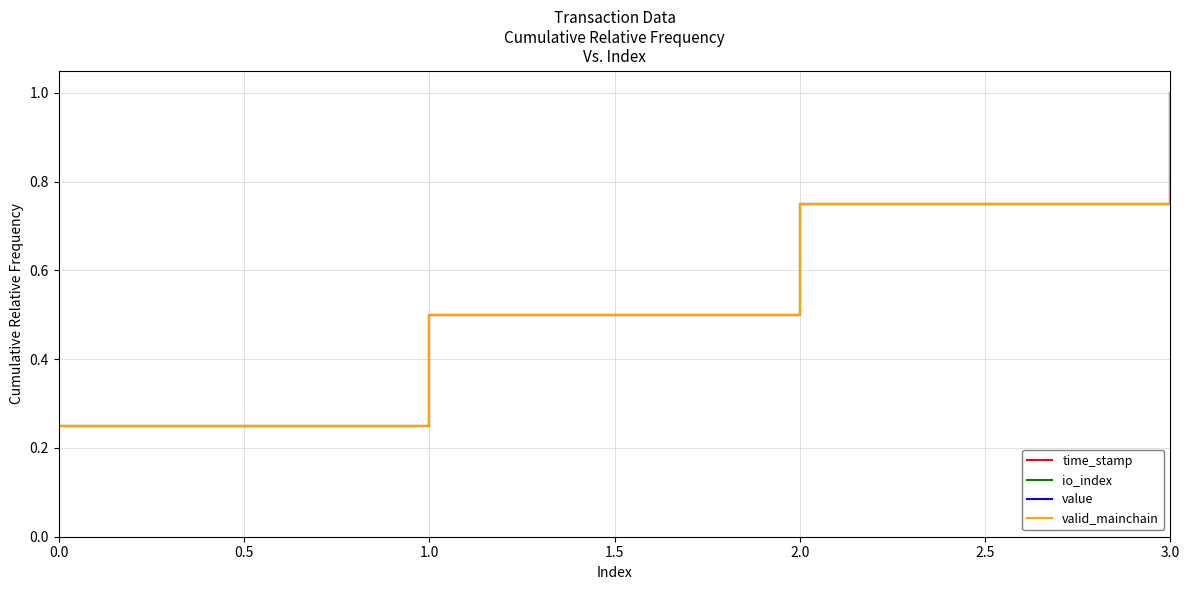

True or false: io_index and value cross at least once.

False